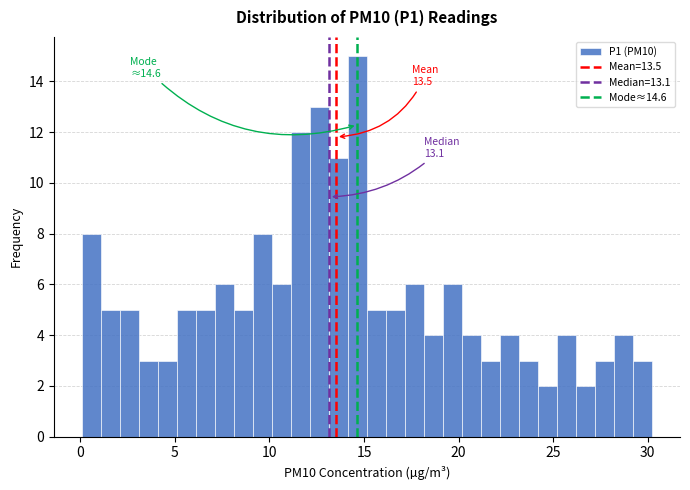

Read against the x-axis, roughly where is the centre of the tallest bar?

14.5